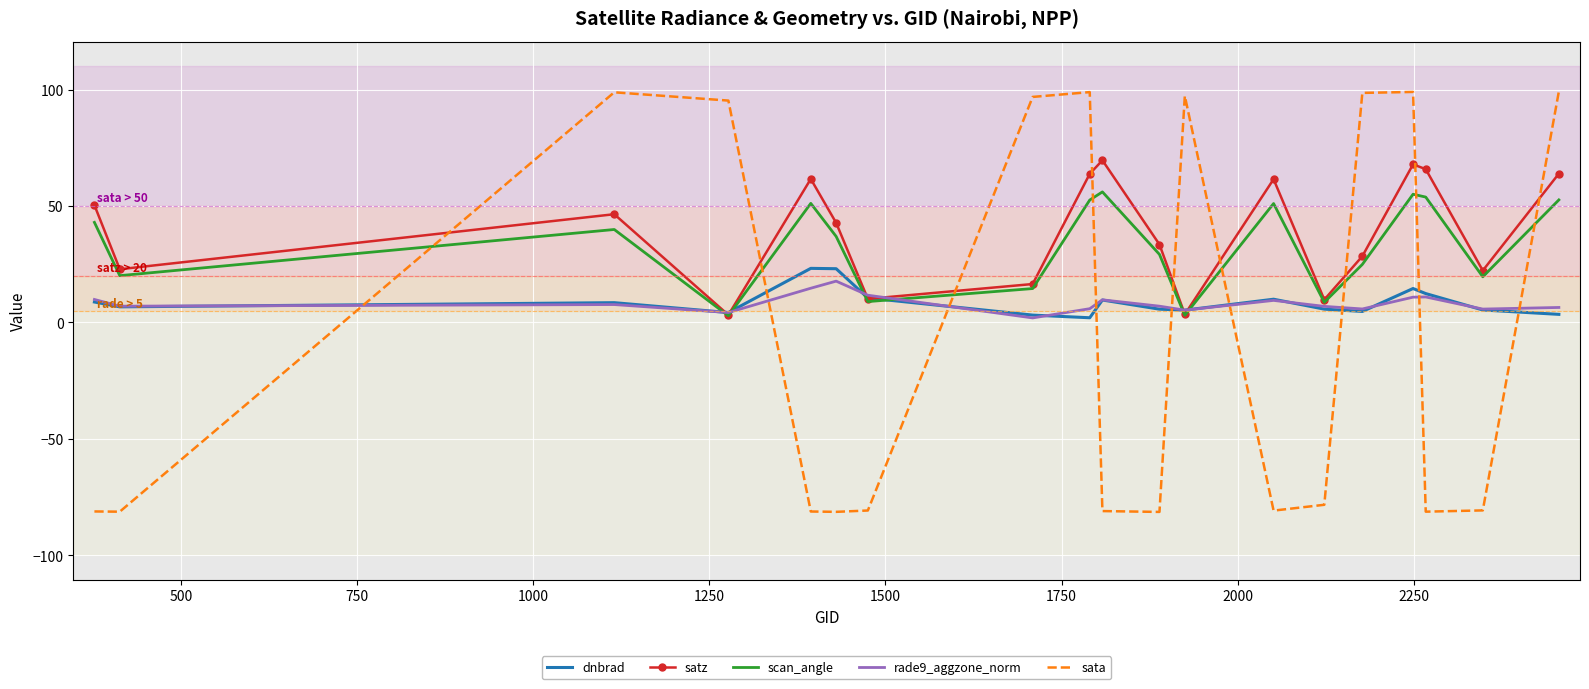

What is the minimum value shown in the chart?

-81.4